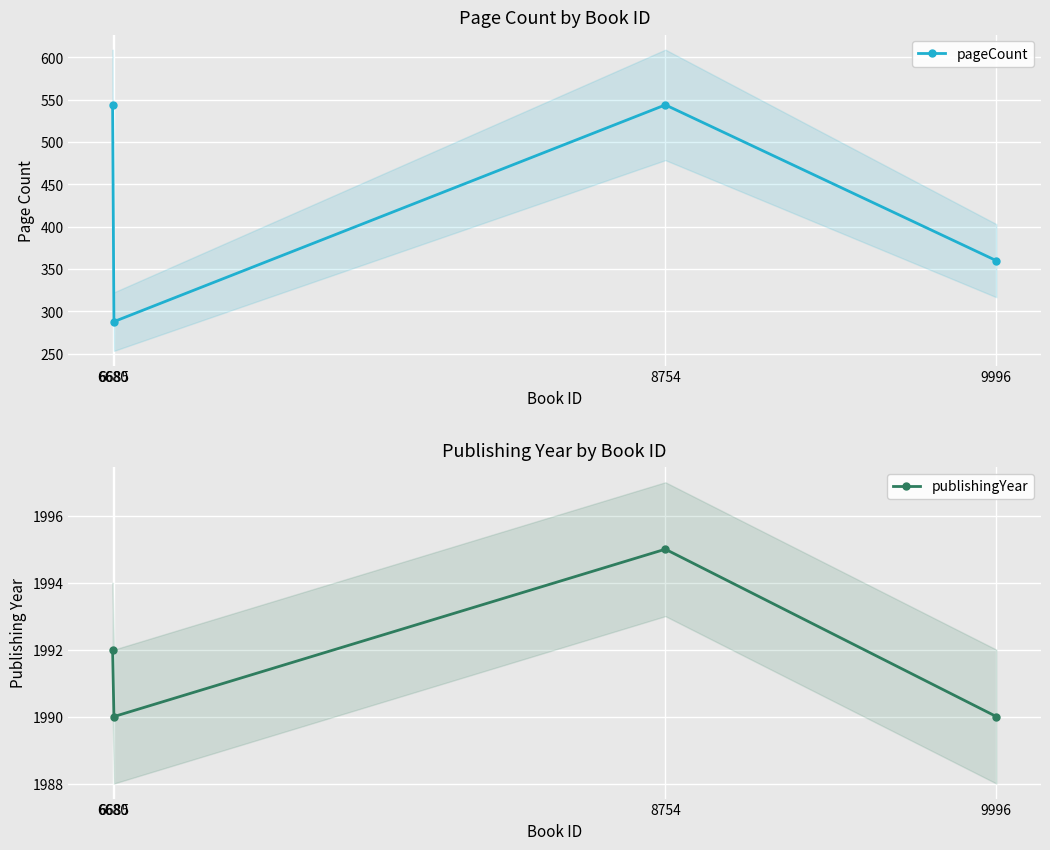

How many data points in publishingYear are less than 1992?

2